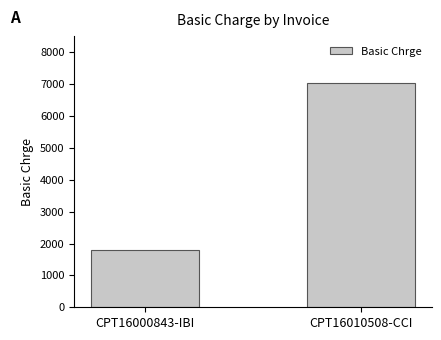

What position from the left is CPT16000843-IBI?

1